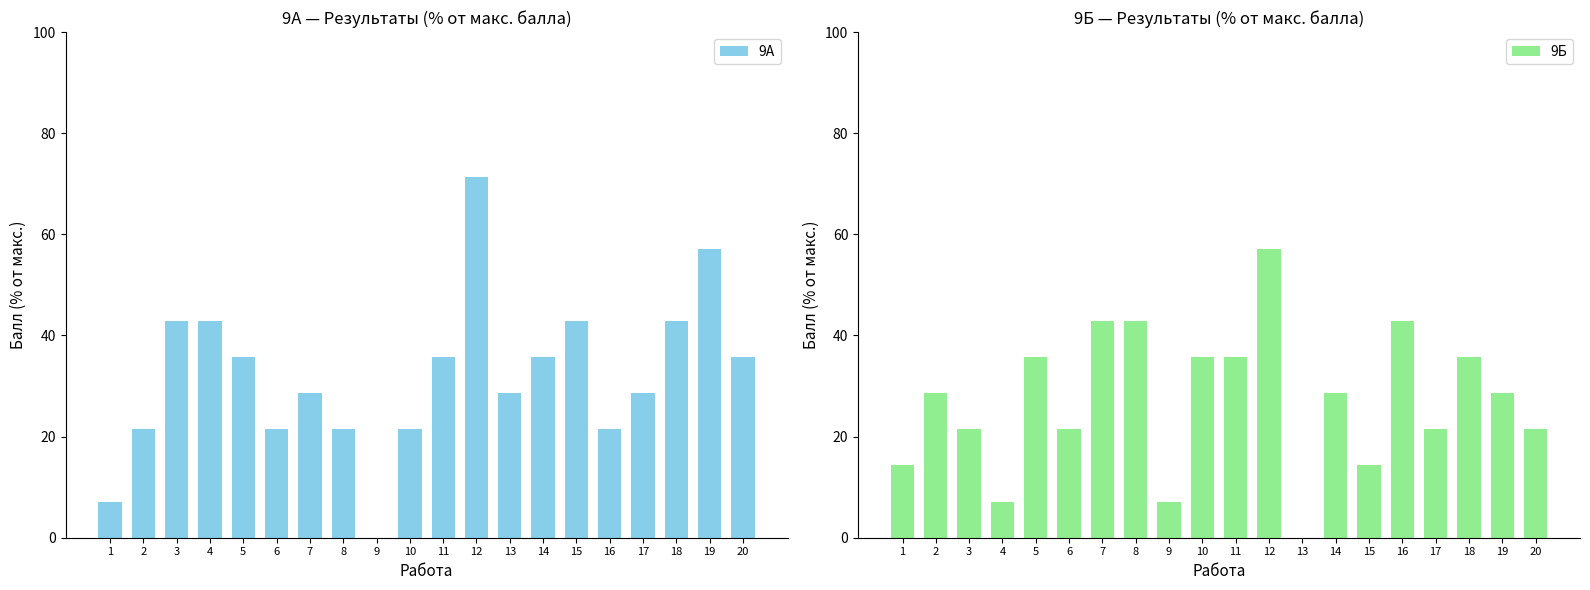

How many bars are there in total?

40